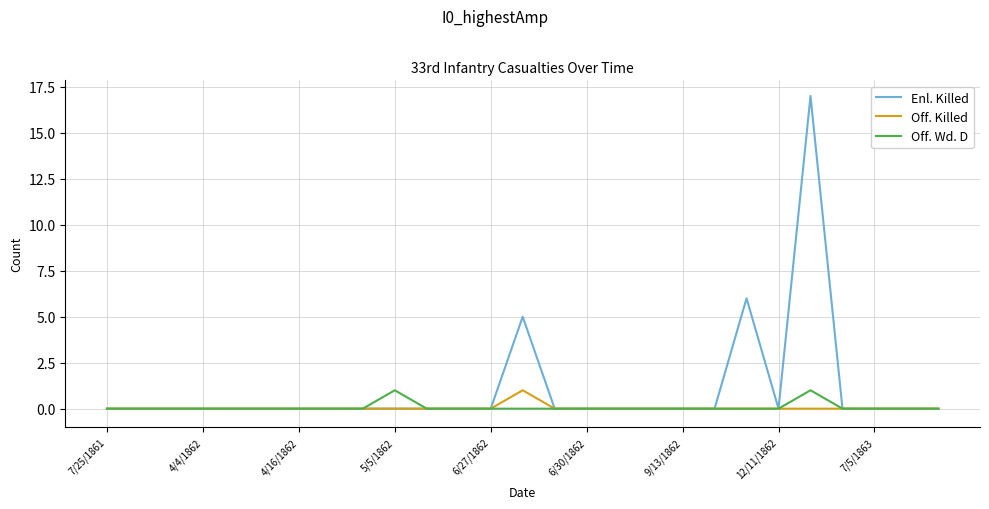

What is the maximum value shown in the chart?

17